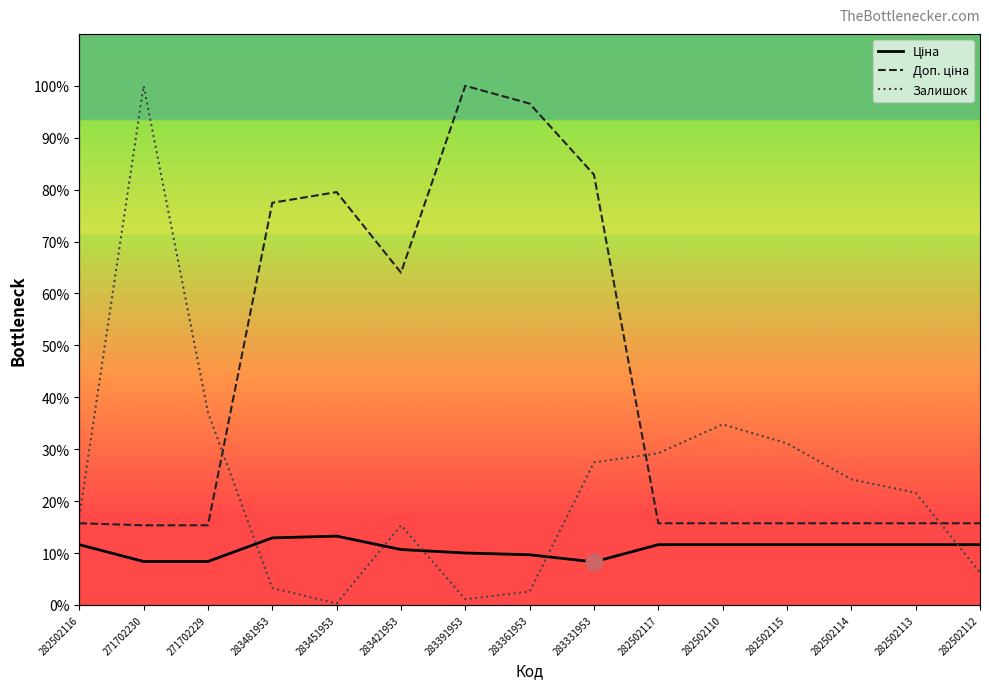

Rank the series at 271702230 from lowest to highest value.

Ціна, Доп. ціна, Залишок